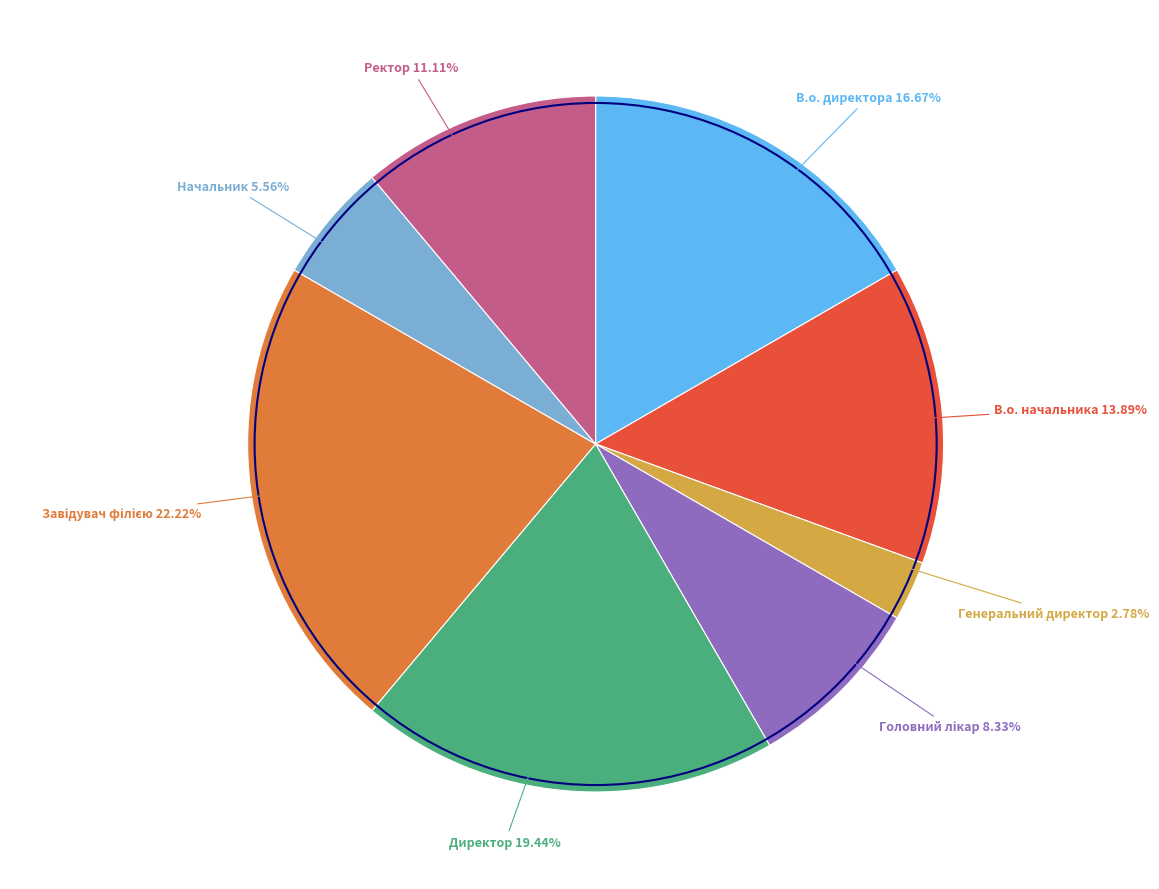

Is there any slice that represents more than half of the pie?

No